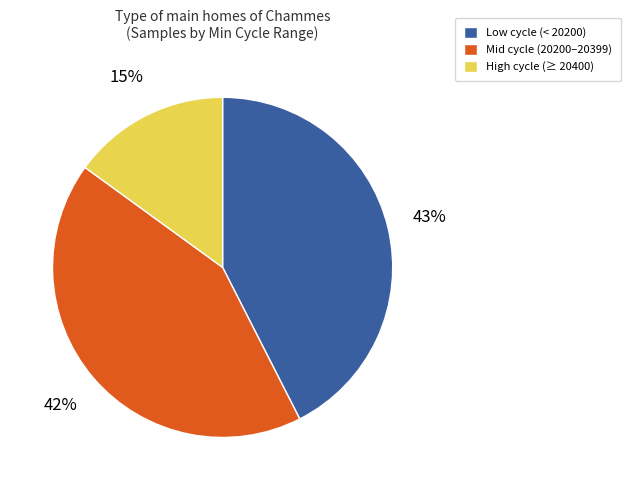

What is the smallest slice in the pie chart?

High cycle (≥ 20400)